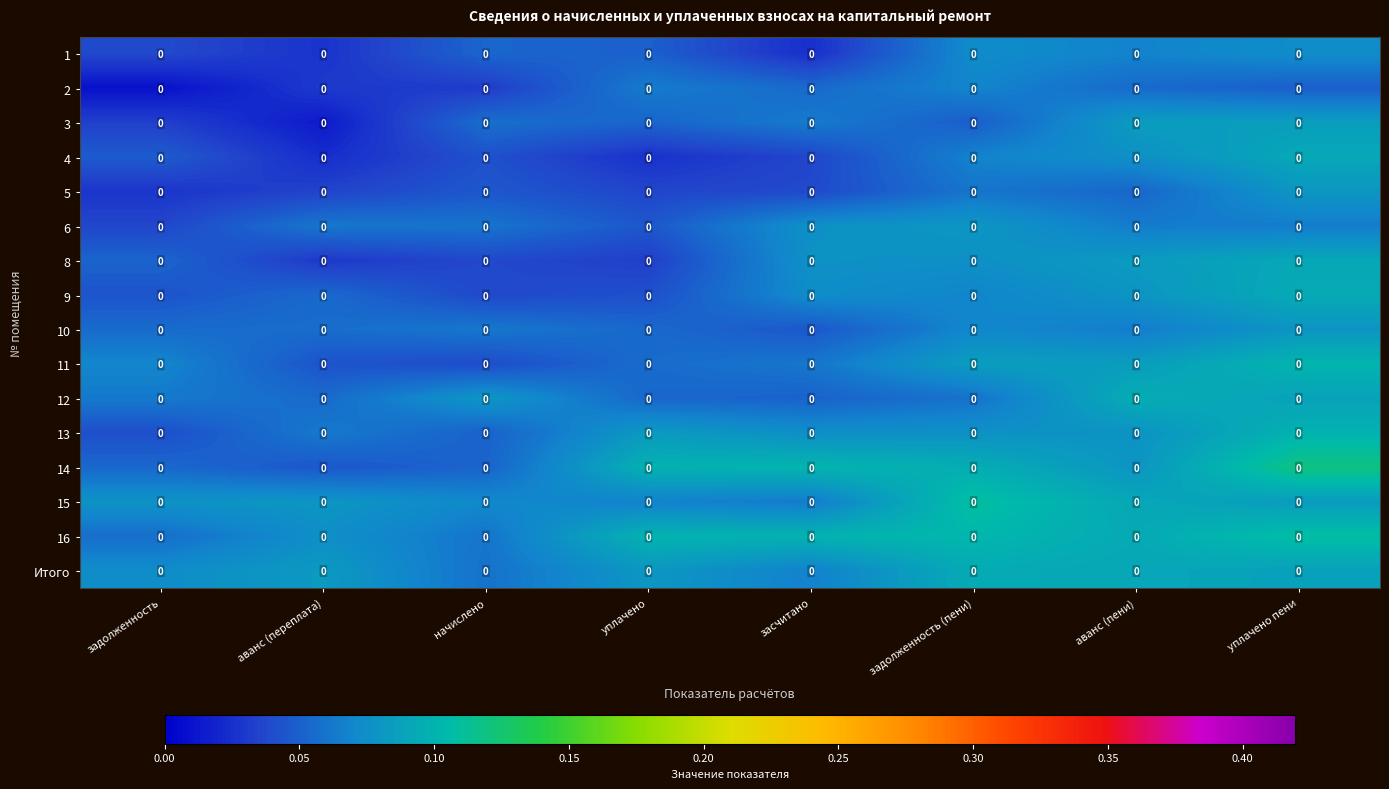

How many 16 values are between 0 and 1?

8